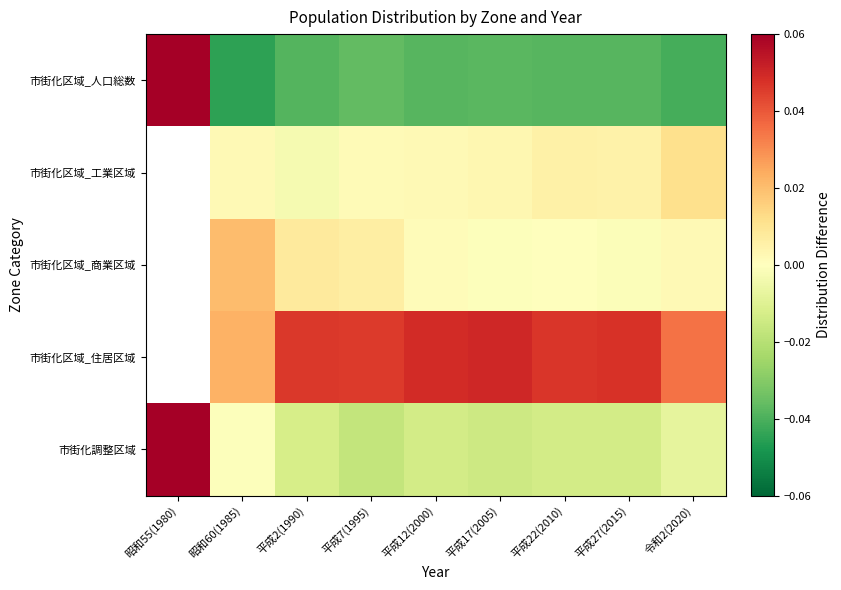

Count the 市街化区域_人口総数 values in the range 0 to 1.

1